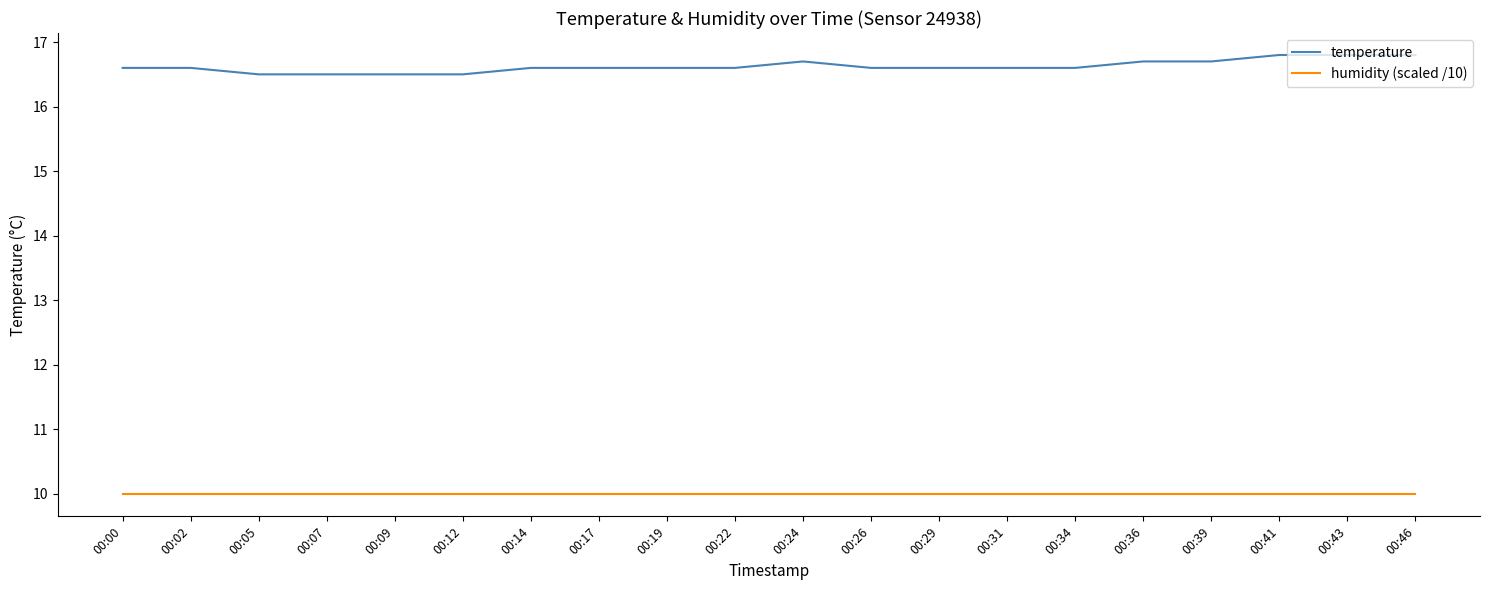

True or false: humidity (scaled /10) and temperature intersect in this chart.

False